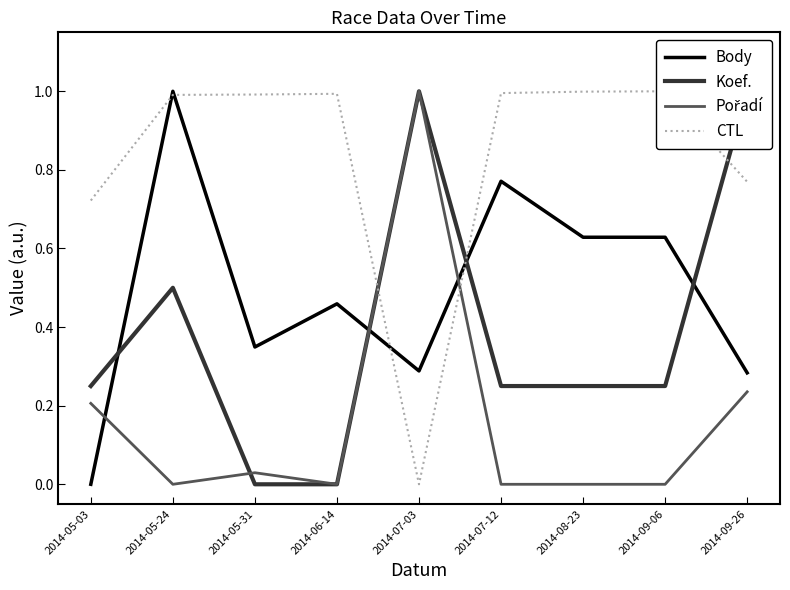

What is the greatest value displayed?

1.0